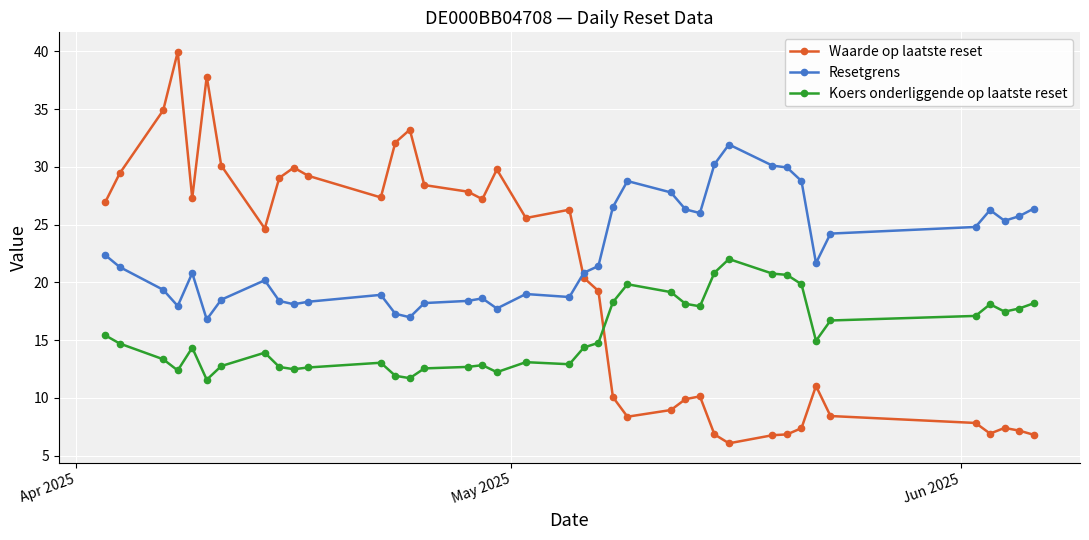

Which series has the largest total across all categories?

Resetgrens